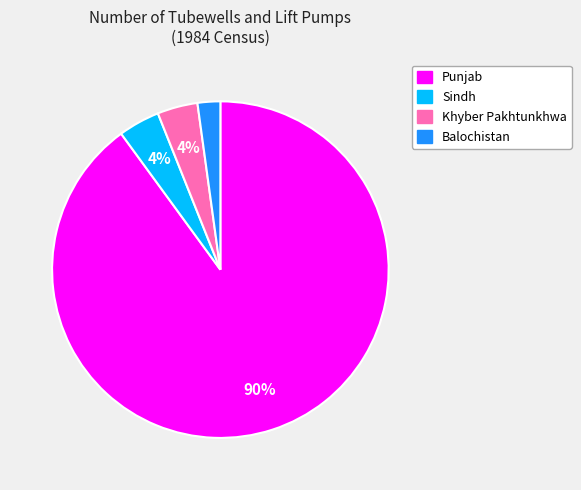

To the nearest percent, what is the difference between the largest and smallest slice percentages?

88%